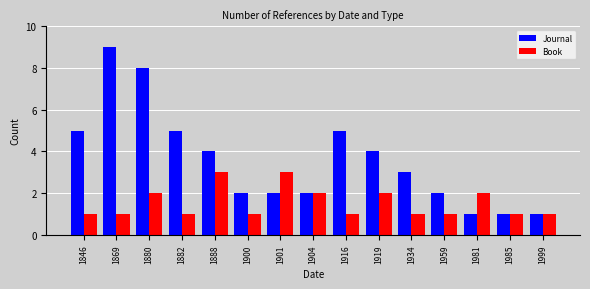

What is the lowest value of the Journal series?

1